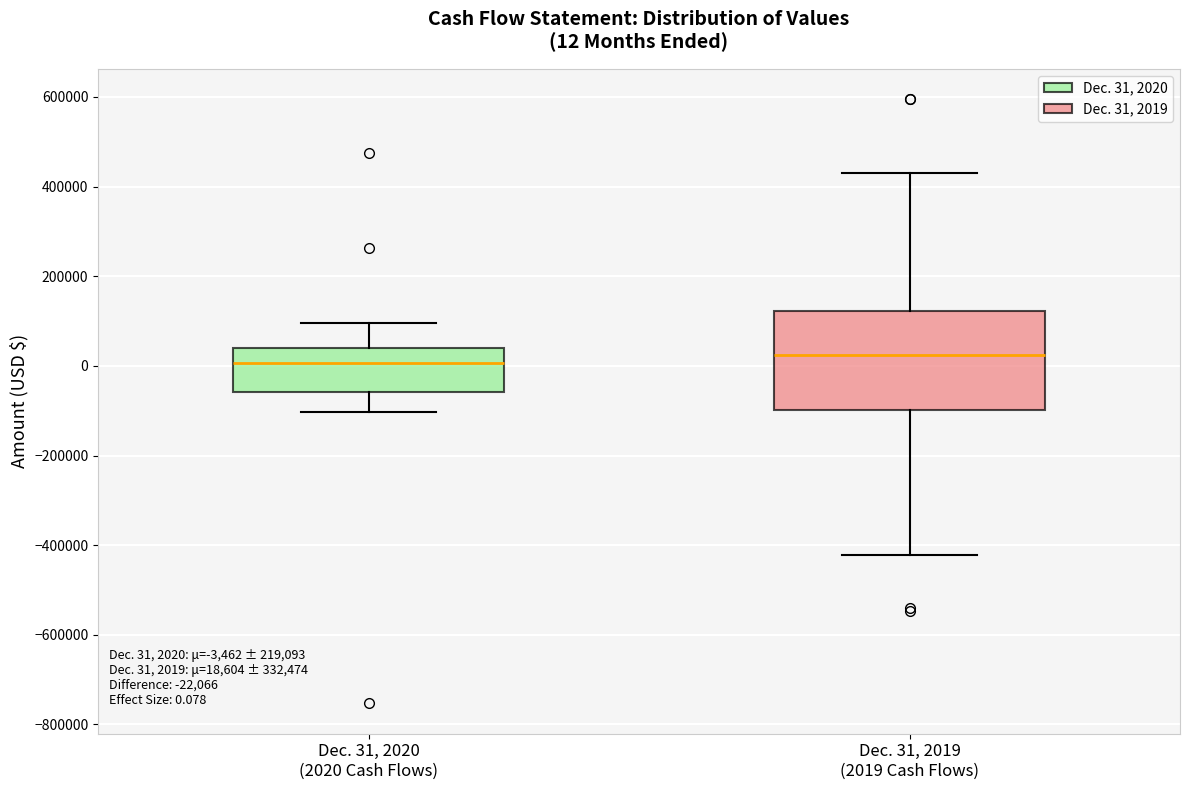

Which box is the tallest, from its lower edge to its upper edge?

Dec. 31, 2019 (2019 Cash Flows)